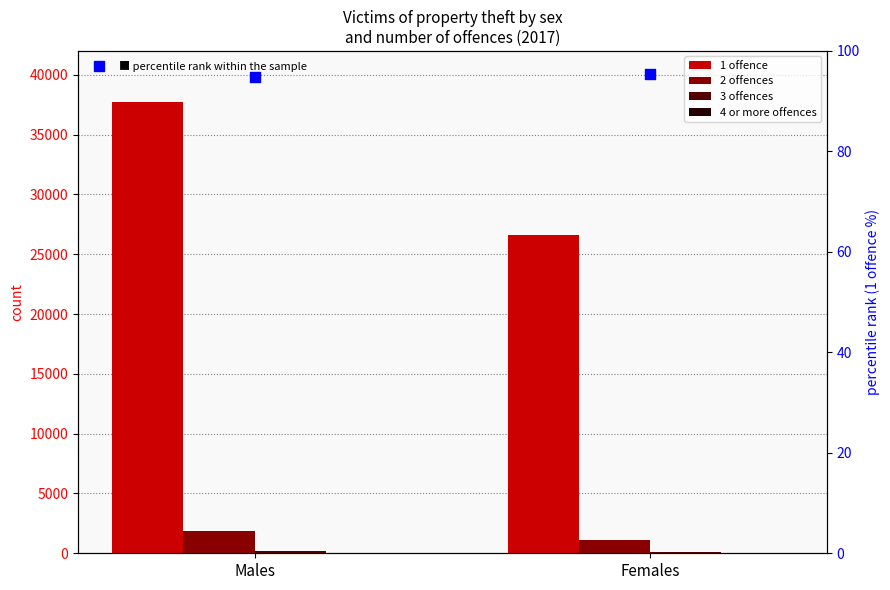

At how many categories does at least one series exceed 25914?

2